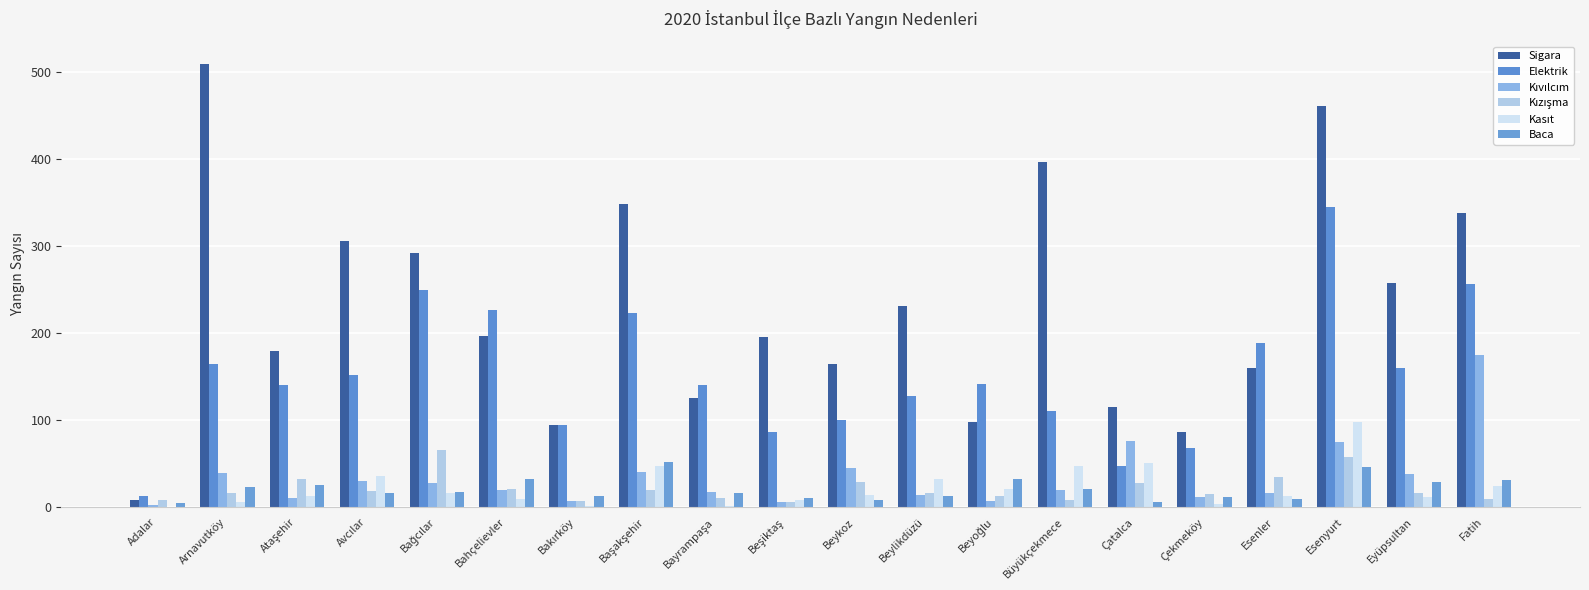

What is the sum of all Kasıt values?

458